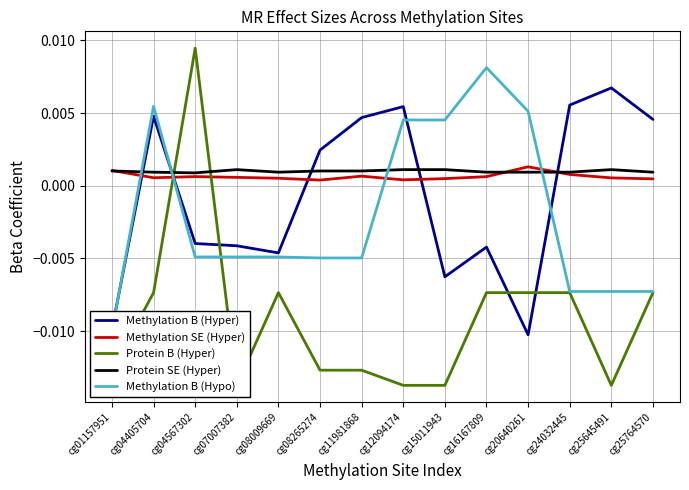

Count the Methylation B (Hypo) values in the range 0 to 1.

5